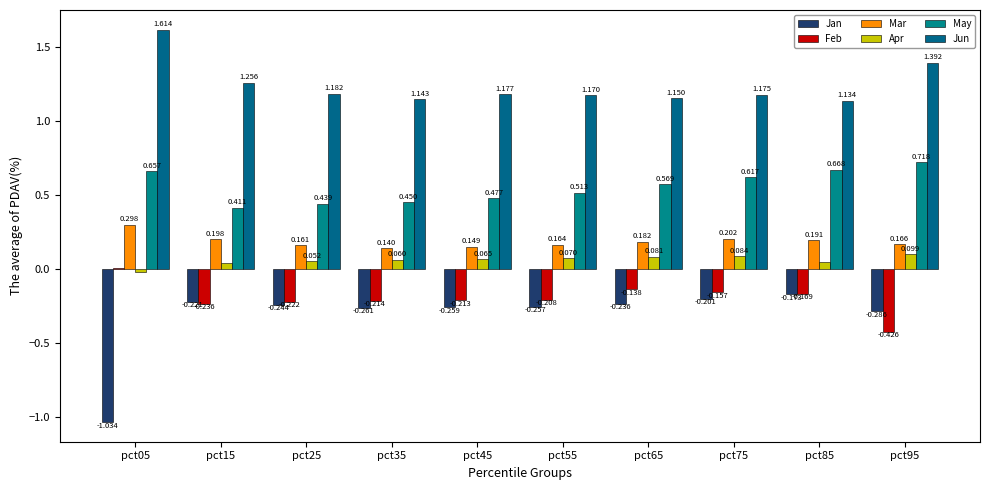

Does the chart contain stacked bars?

No